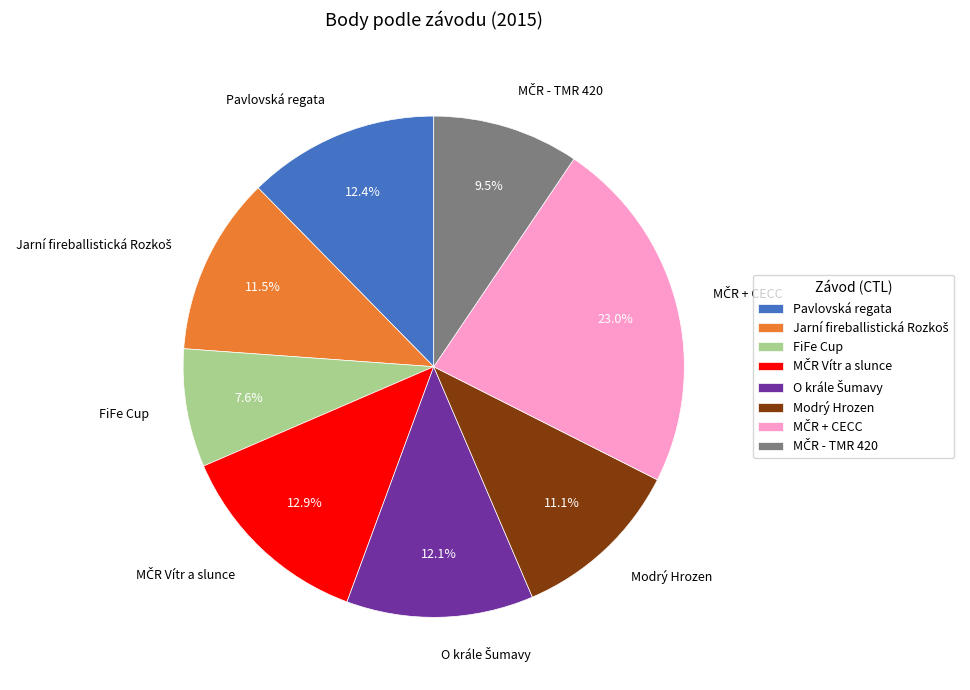

Does Modrý Hrozen account for over 50% of the chart?

No